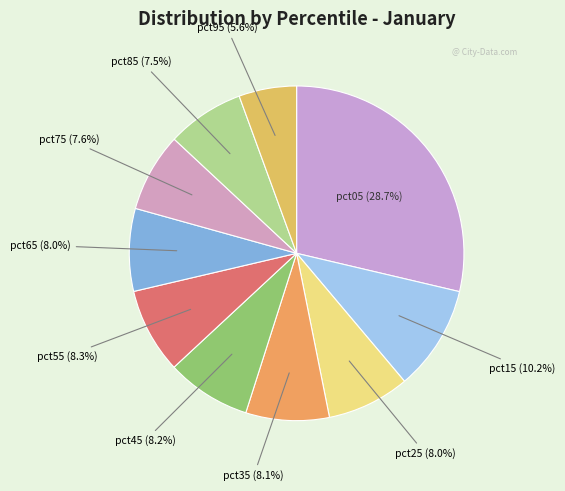

Count the number of slices in the pie.

10